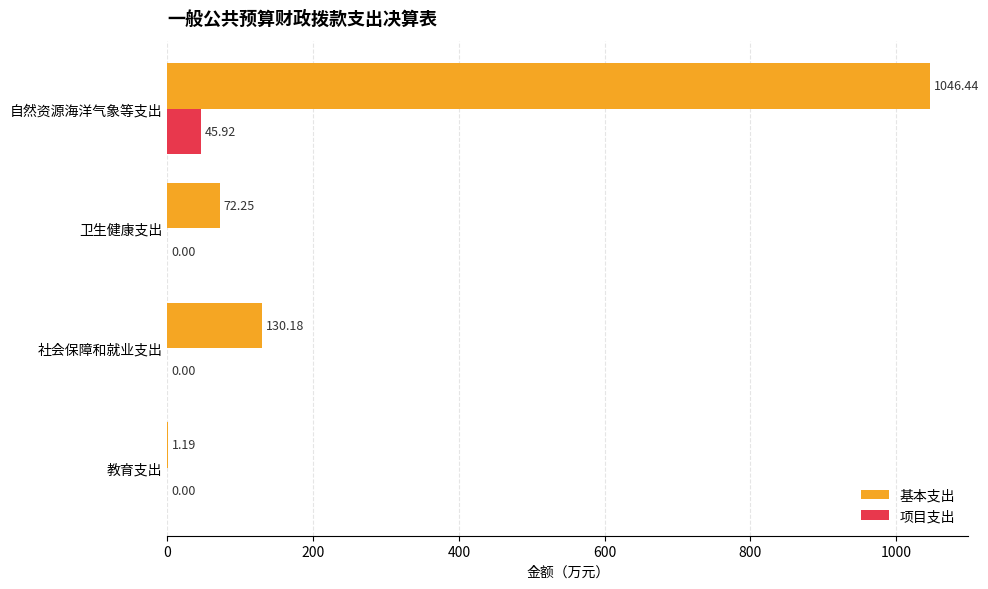

Which category has the highest value in the 项目支出 series?

自然资源海洋气象等支出